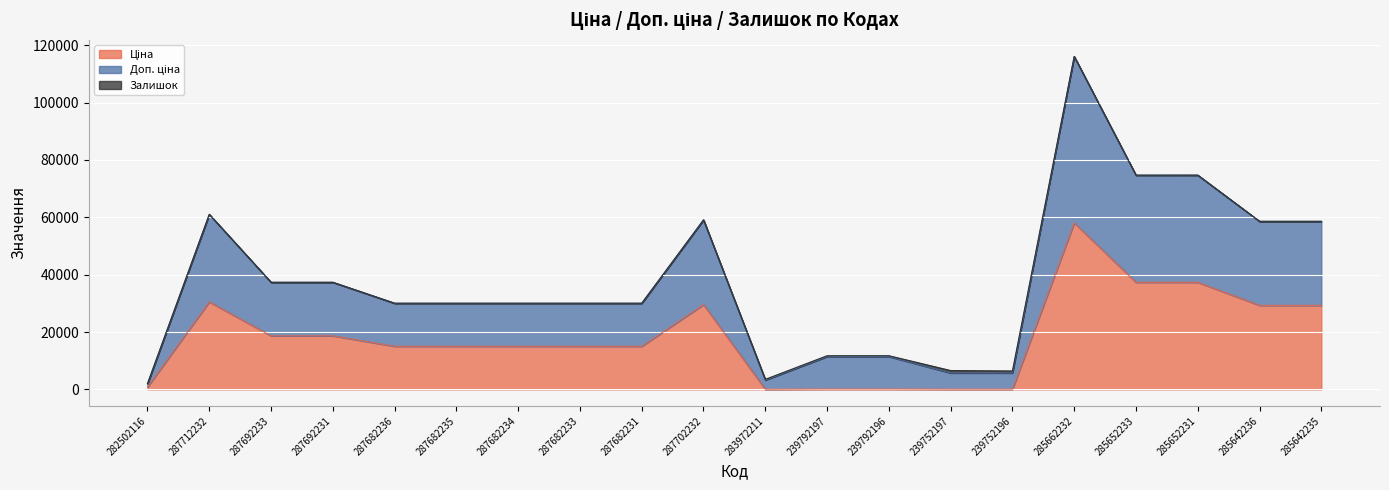

True or false: Доп. ціна has more than 2 points higher than both neighbors.

True